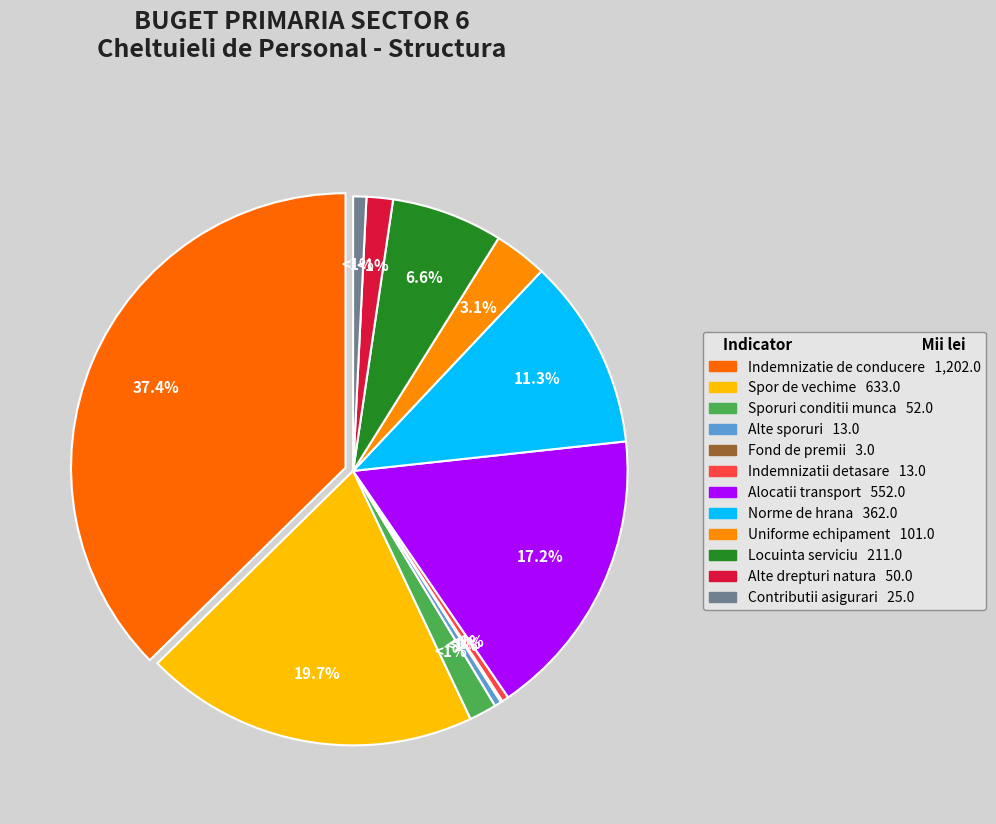

Does Norme de hrana account for over 50% of the chart?

No